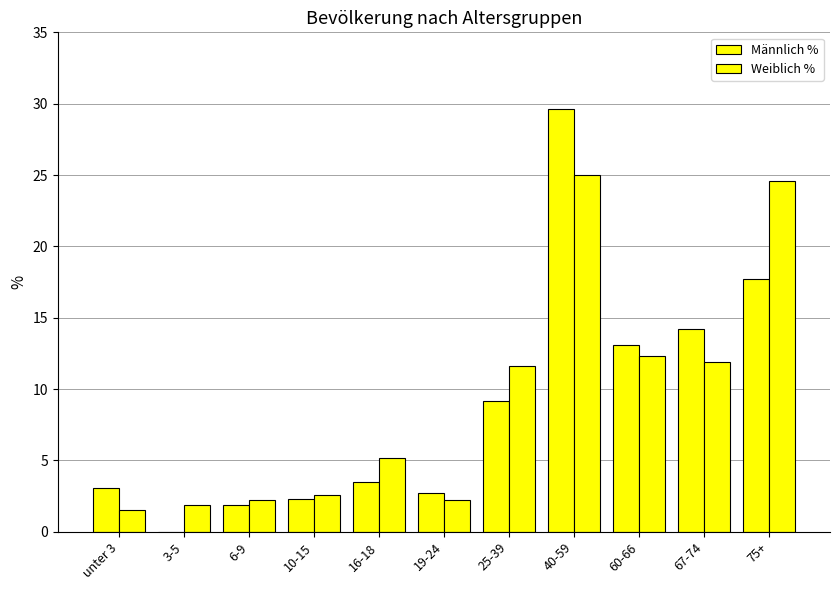

What is the total value across all series at 60-66?

25.4